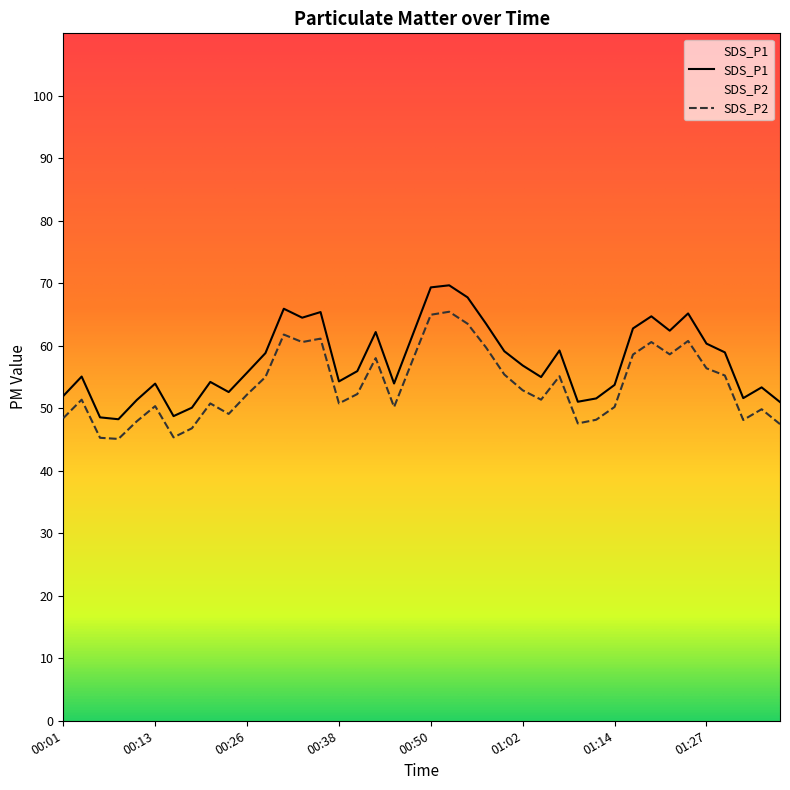

How many distinct data groups are displayed?

2